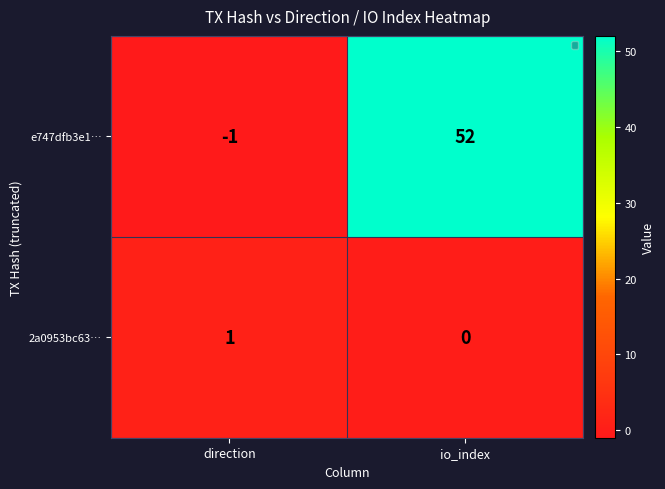

What is the difference between the e747dfb3e1… values at direction and io_index?

53